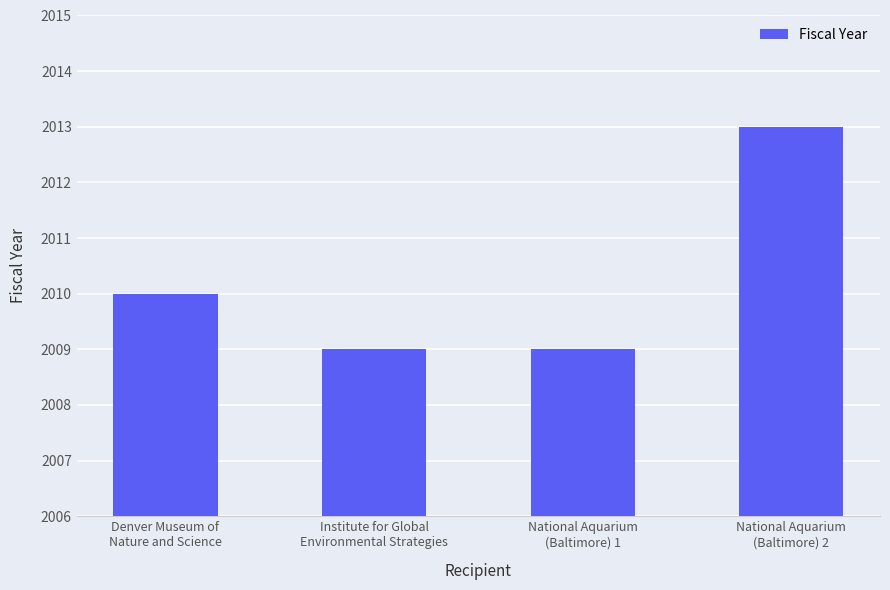

What is the value of the 4th bar from the left?

2013